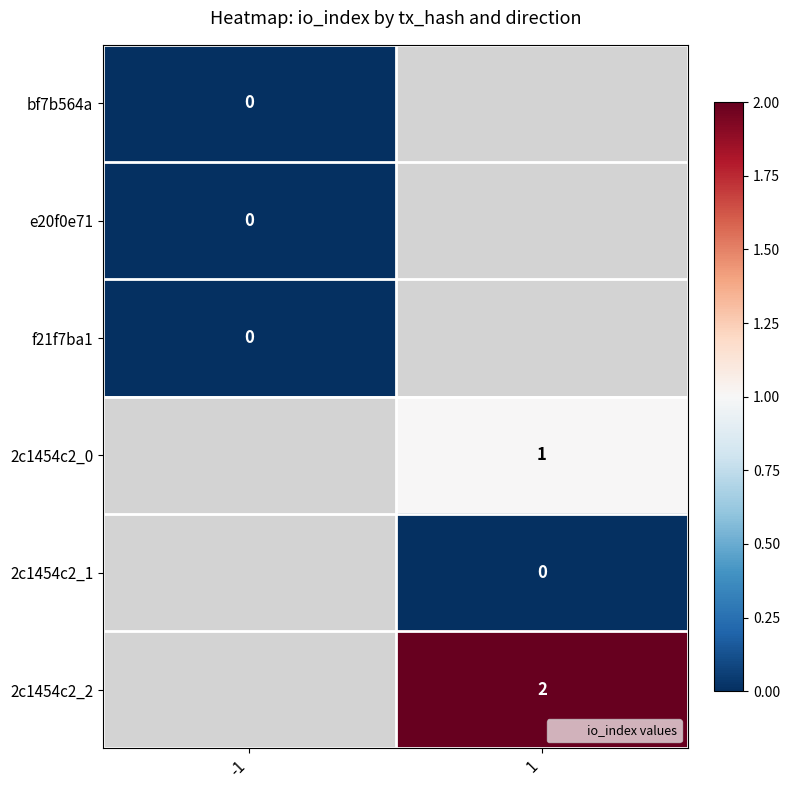

Which category has the highest value in the f21f7ba1 series?

-1